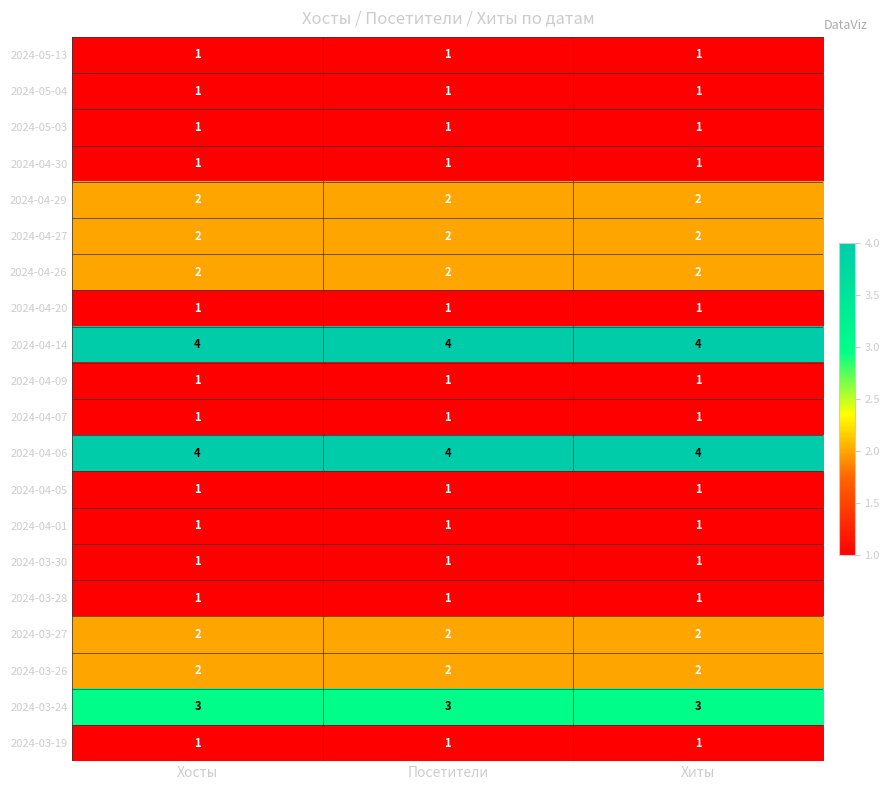

What is the difference between the highest and lowest values at Хосты?

3